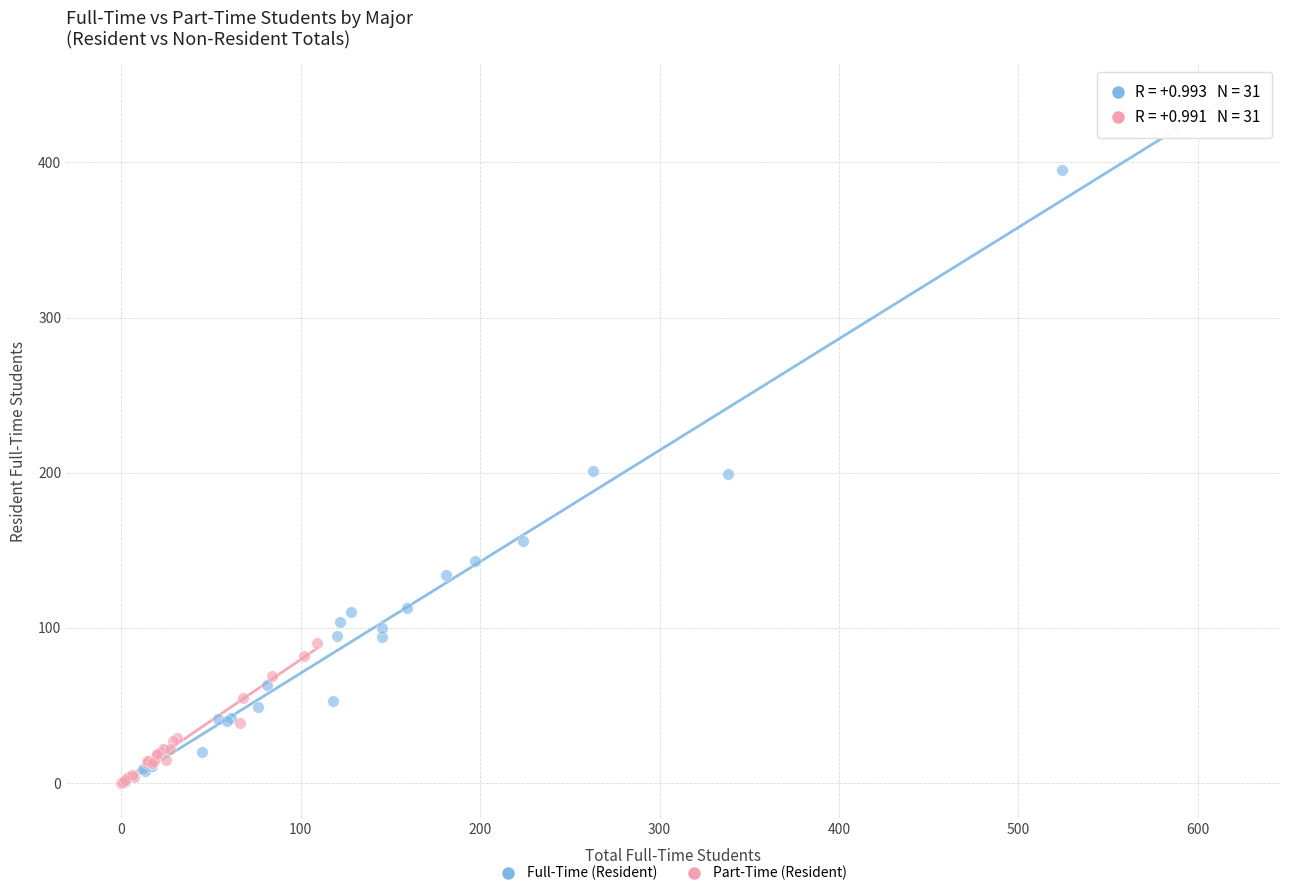

Which series contains the highest Y value?

Full-Time (Resident)